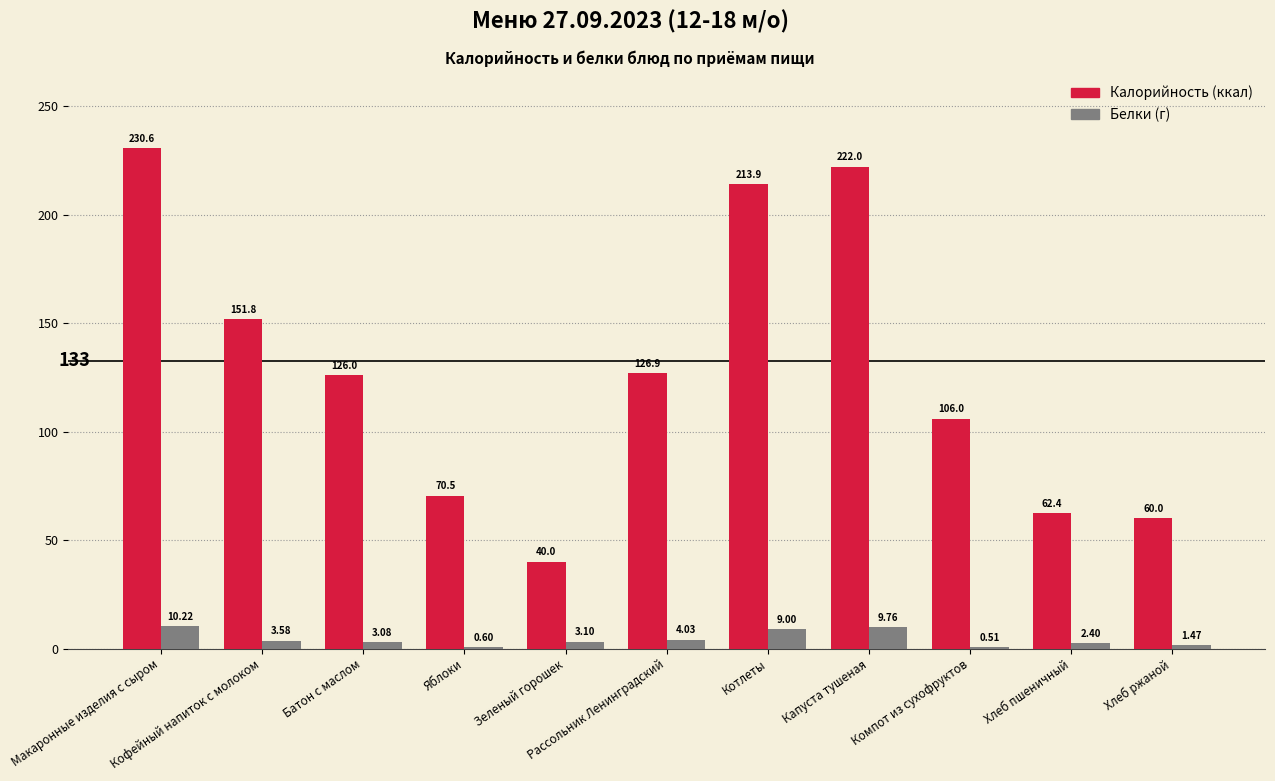

The value of Калорийность at Хлеб пшеничный is 35.8. True or false?

False